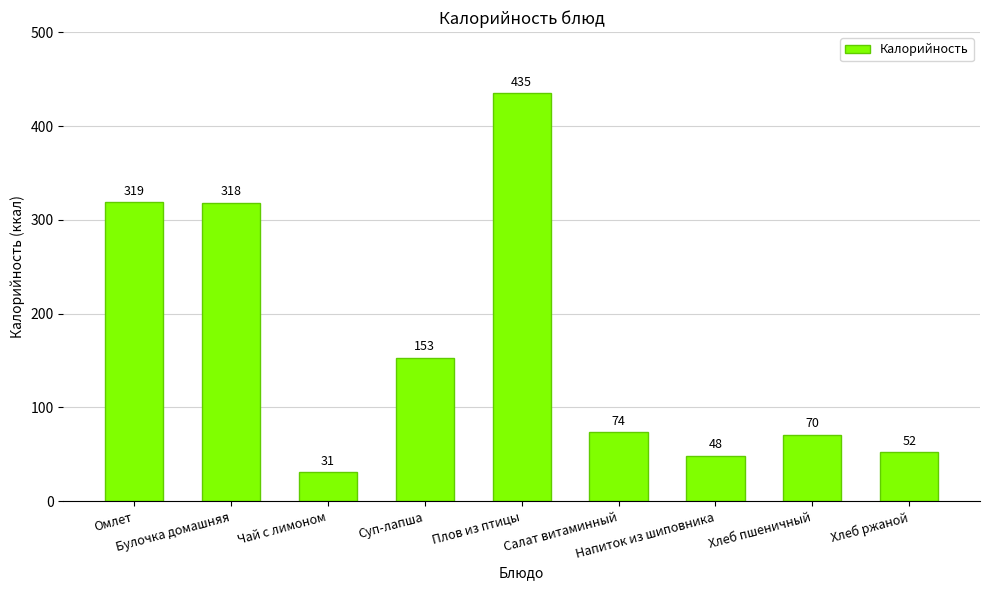

How many values are below 73?

4